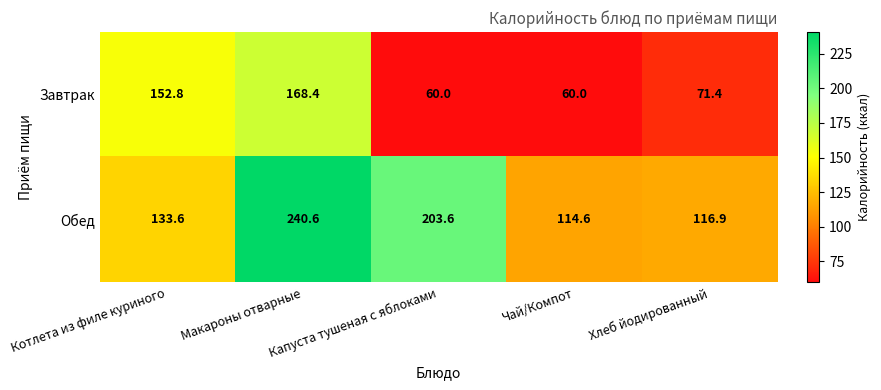

What is the sum of the Обед values at Чай/Компот and Хлеб йодированный?

231.5